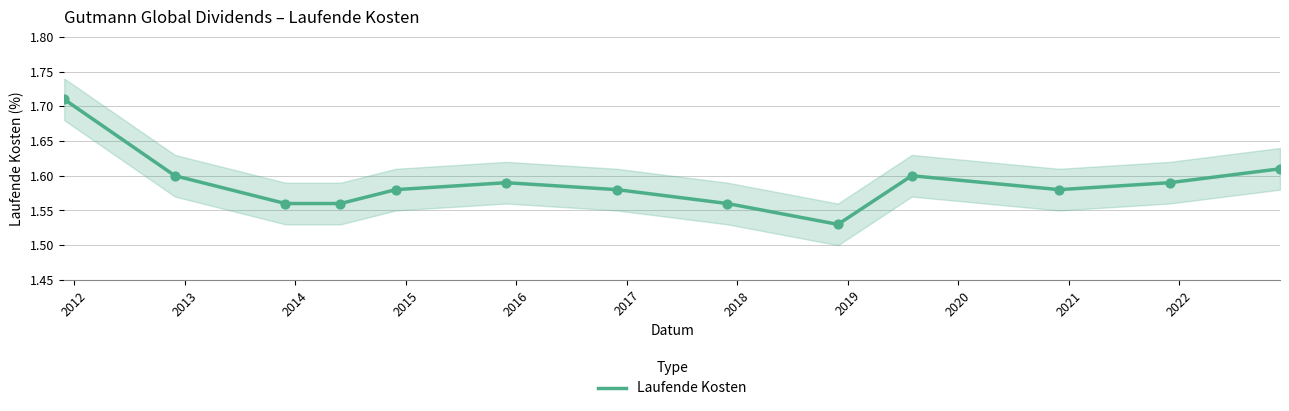

Approximately how many times larger is the value at 2021 compared to 2016?

1.0